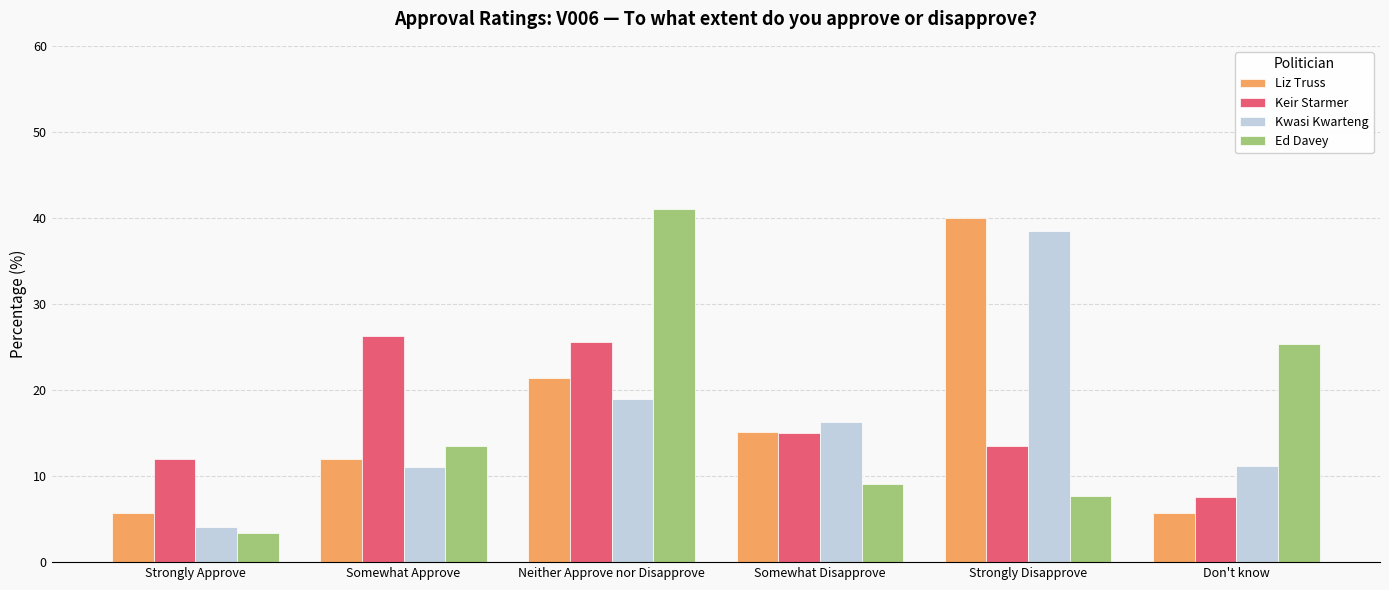

How many series are shown in this chart?

4